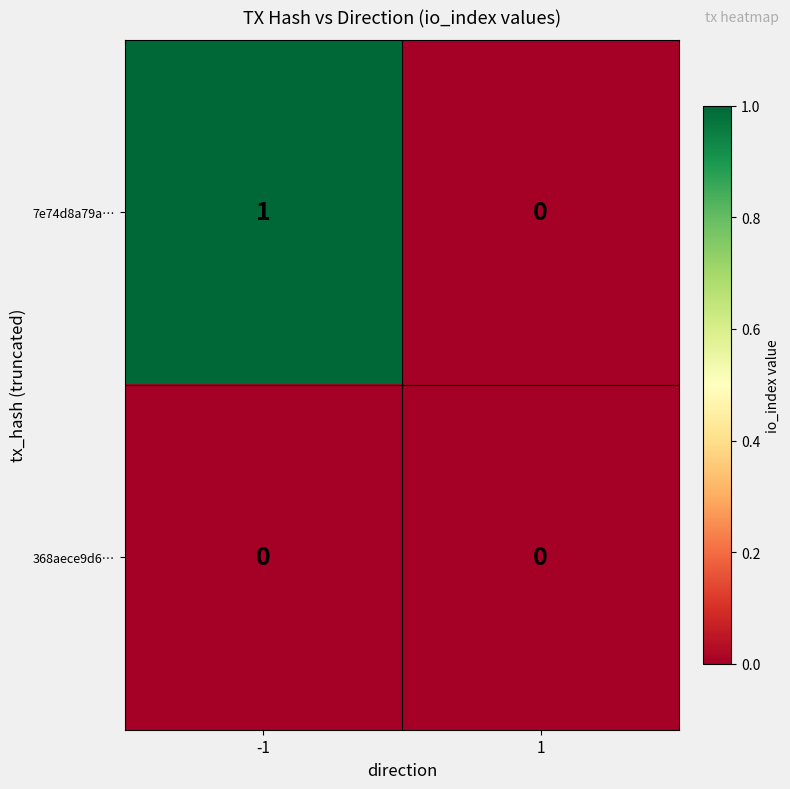

Count the number of categories in the chart.

2